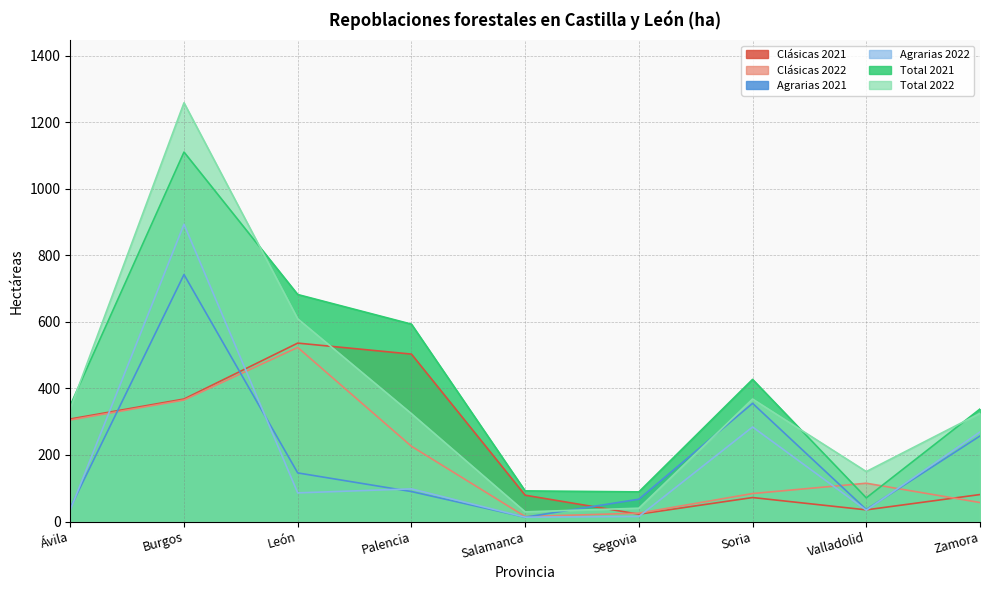

Reading left to right, list all the values displayed in this chart.

Clásicas 2021: 308	368	536	503	79	22	72	35	81
Clásicas 2022: 305	365	523	226	15	25	84	115	57
Agrarias 2021: 41	742	146	90	13	67	355	36	257
Agrarias 2022: 35	893	86	98	13	15	284	34	269
Total 2021: 349	1110	682	593	92	89	427	71	338
Total 2022: 339	1258	609	324	29	40	368	150	325